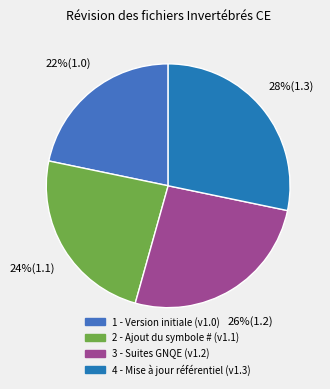

Which category has the smallest portion of the pie?

Version initiale